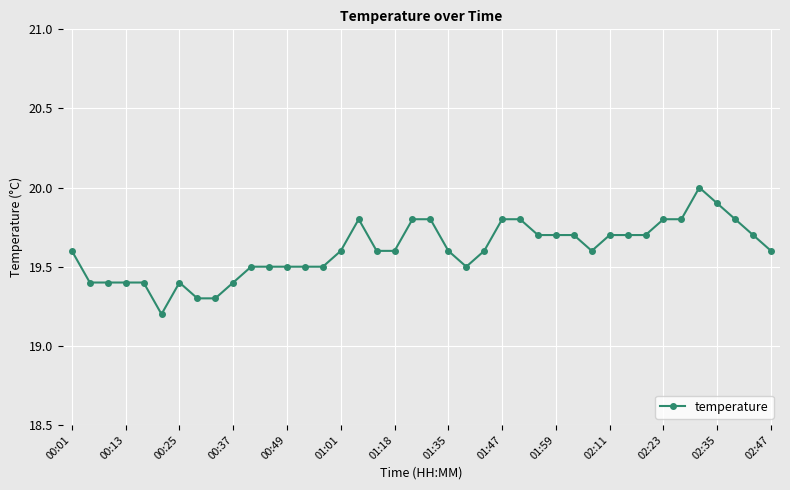

What is the value of the 5th point from the left?

19.4